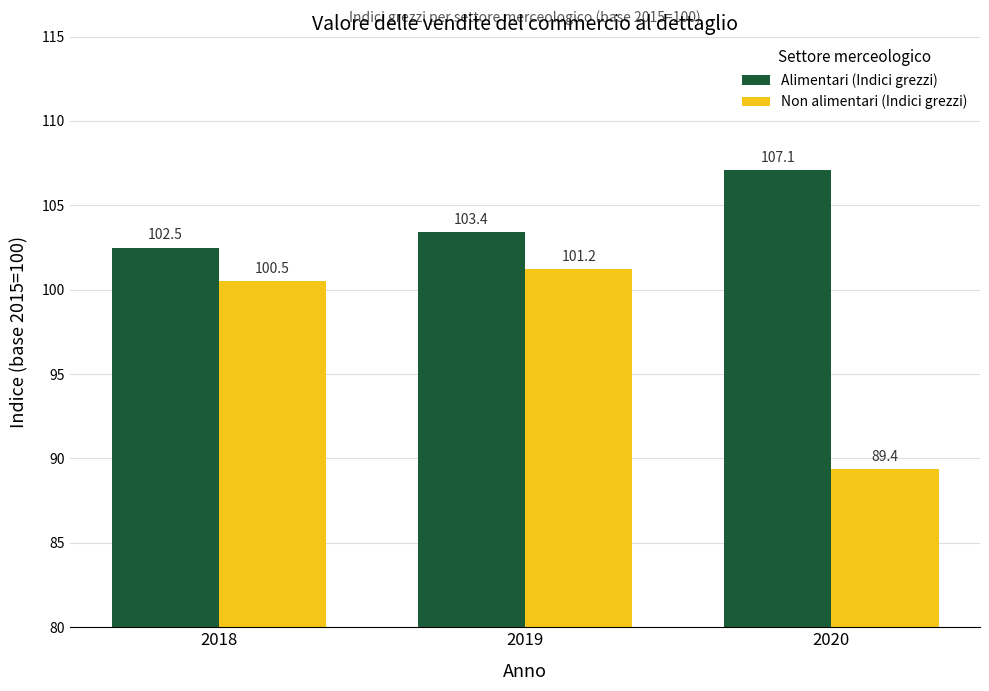

How many data points does each series have?

3